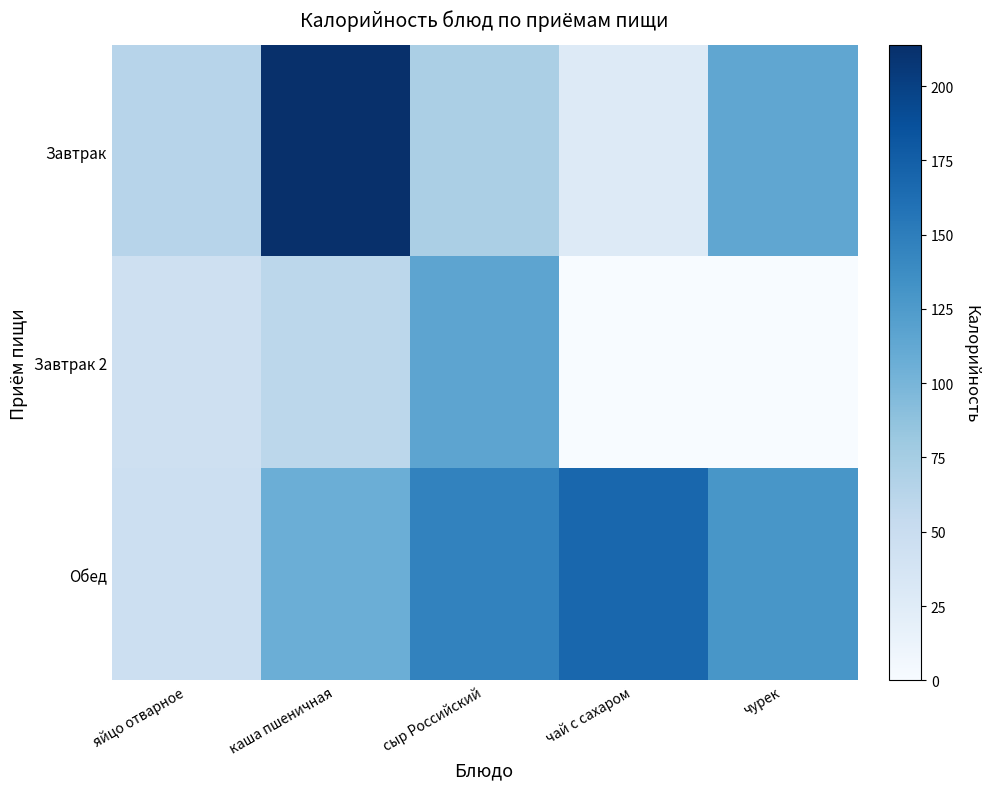

Which series has the largest range (max minus min)?

Завтрак